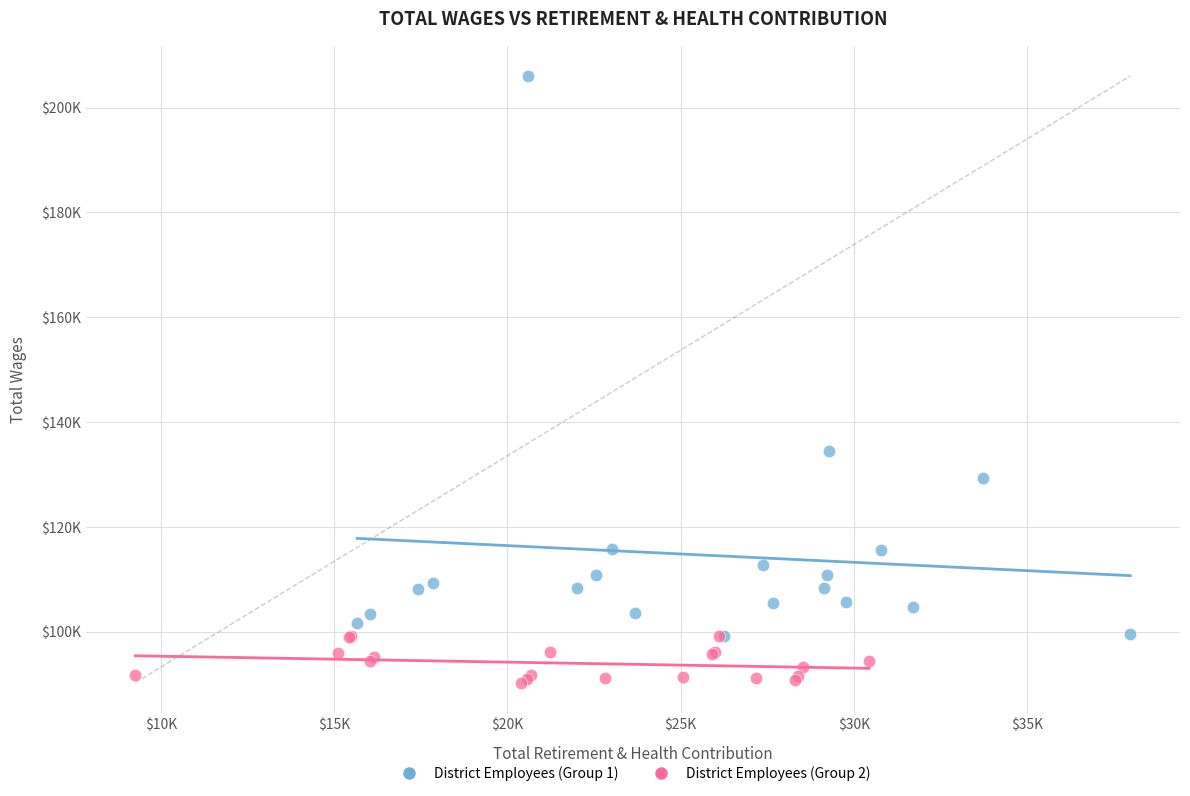

Which series contains the lowest Y value?

District Employees (Group 2)